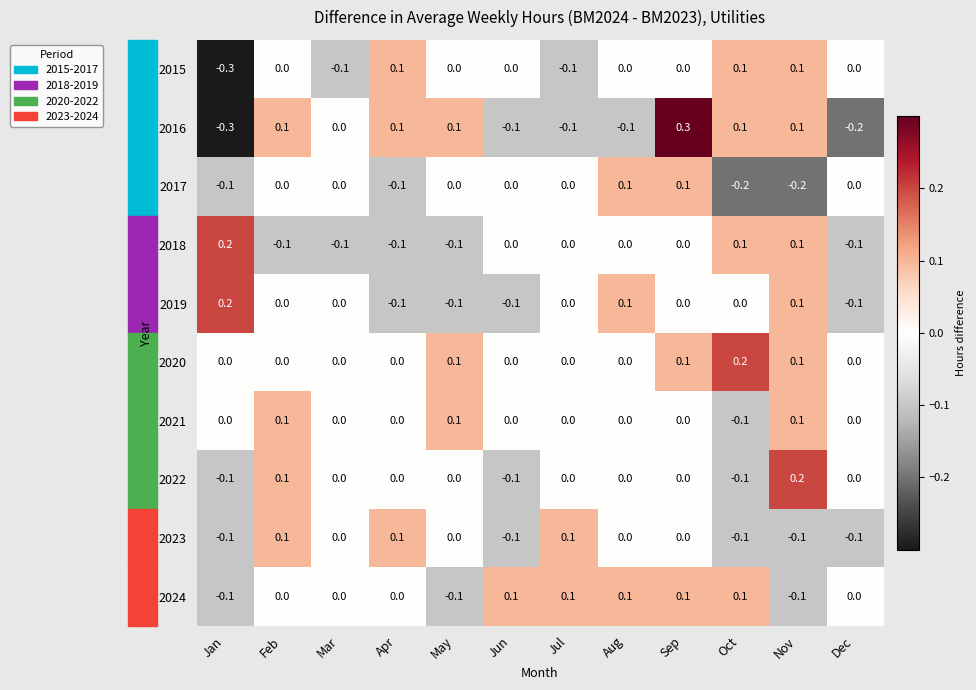

True or false: 2017 has a value of 0.0 at May.

True